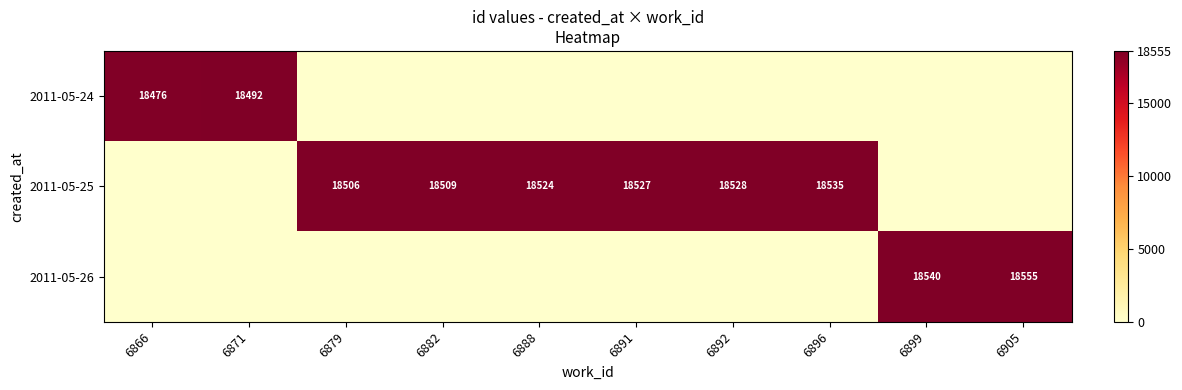

The 2011-05-25 series shows 18506 at 6879. True or false?

True